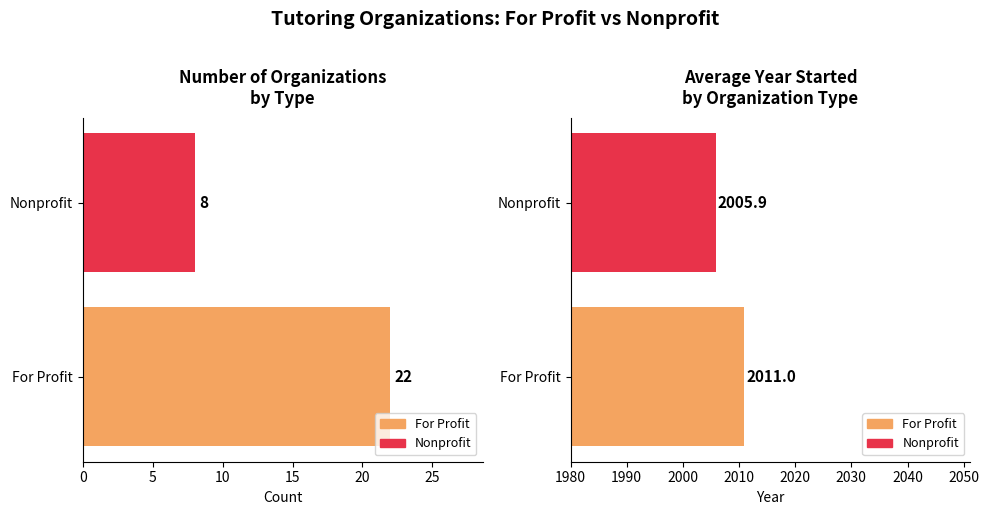

What is the average value of the Count series?

15.0